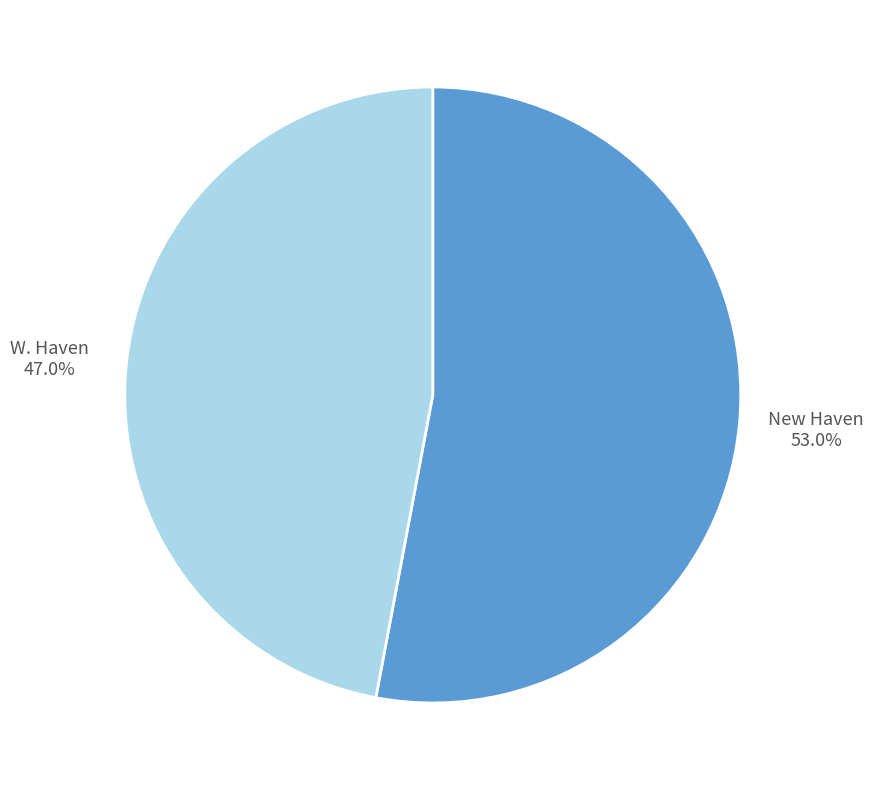

To the nearest percent, what is the combined percentage of New Haven and W. Haven?

100%